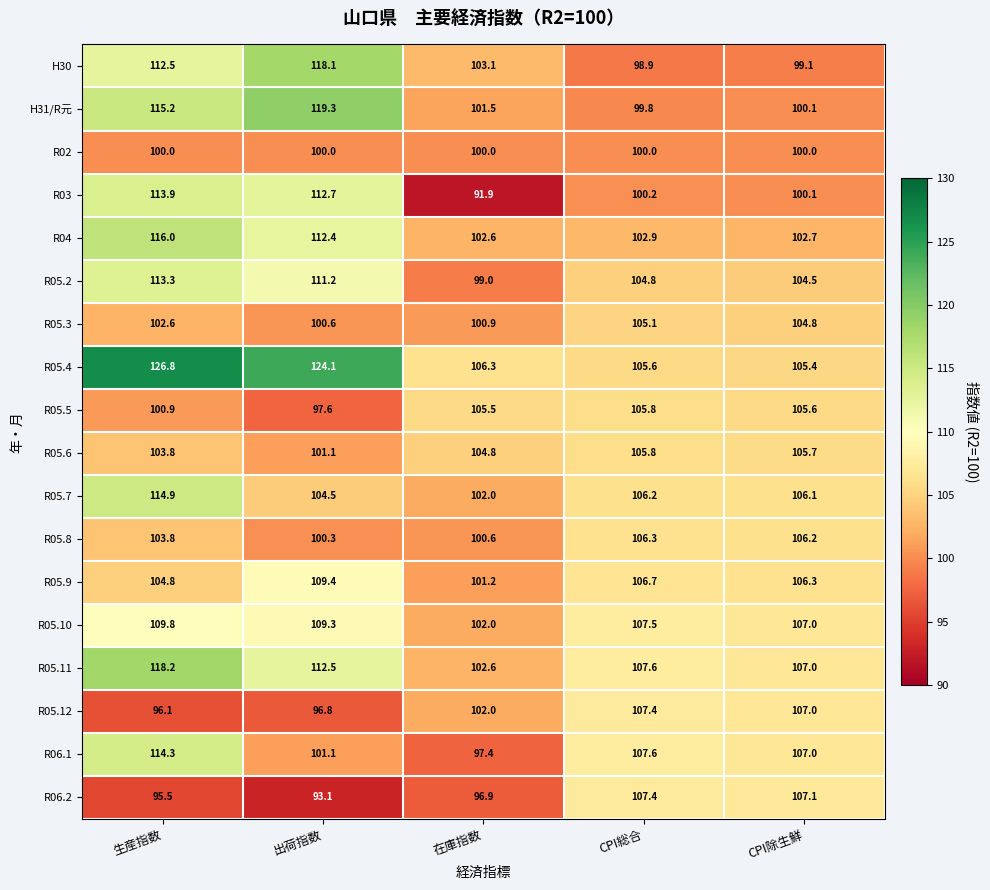

What is the difference between the second highest and minimum values in the R05.5 series?

8.0